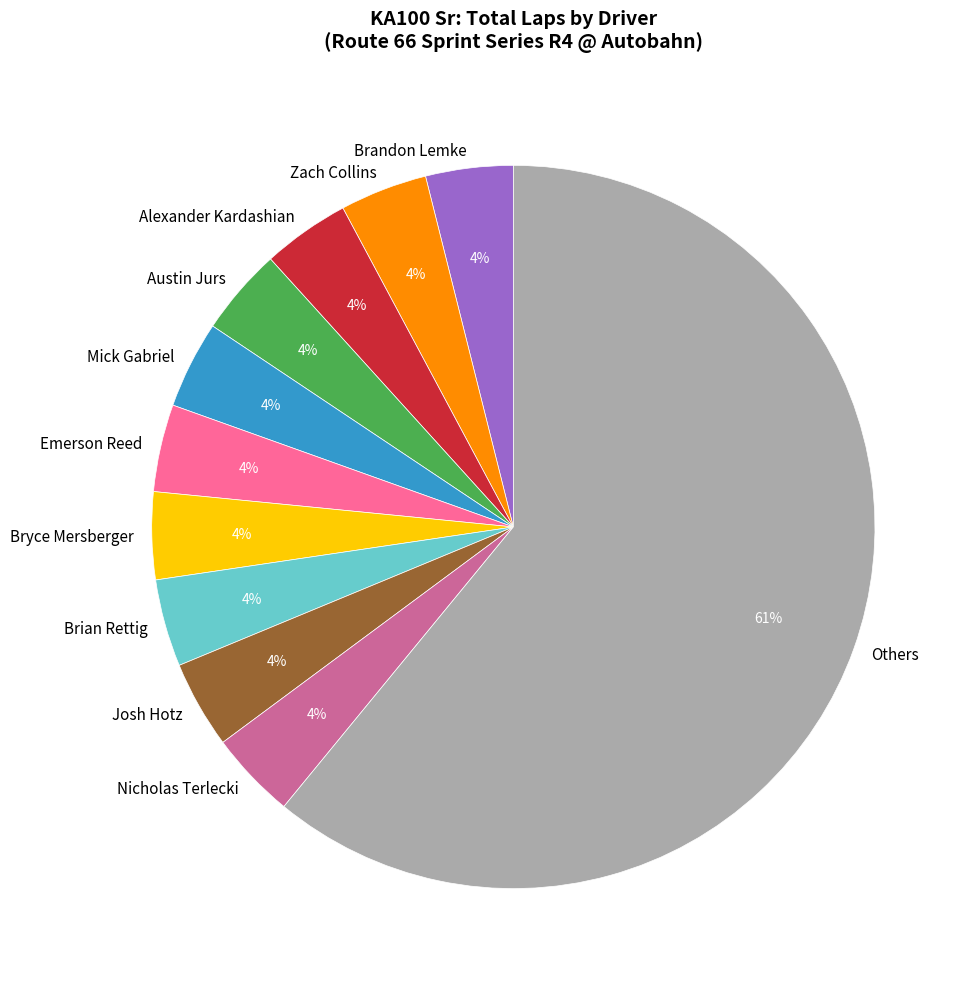

What is the majority slice?

Others